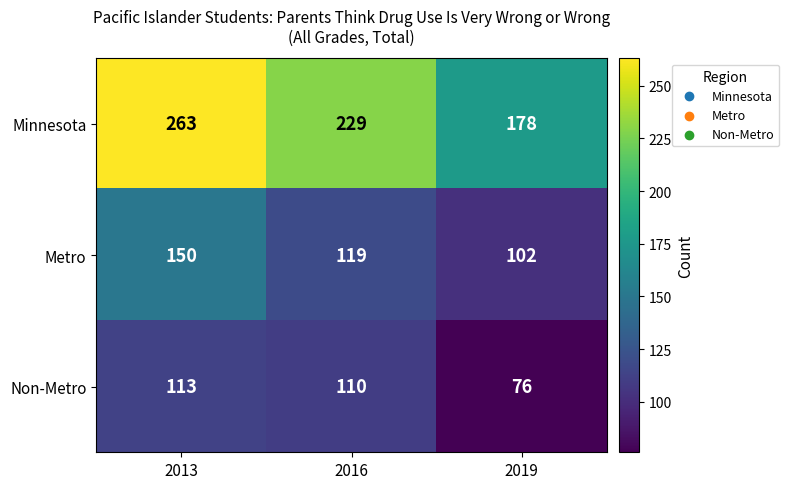

Which series has the largest total across all categories?

Minnesota